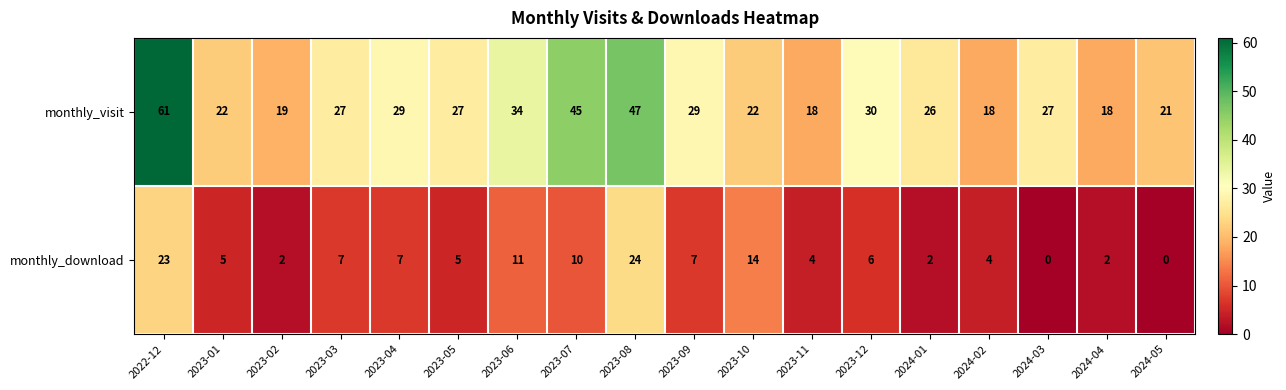

At which label does monthly_visit reach its peak?

2022-12